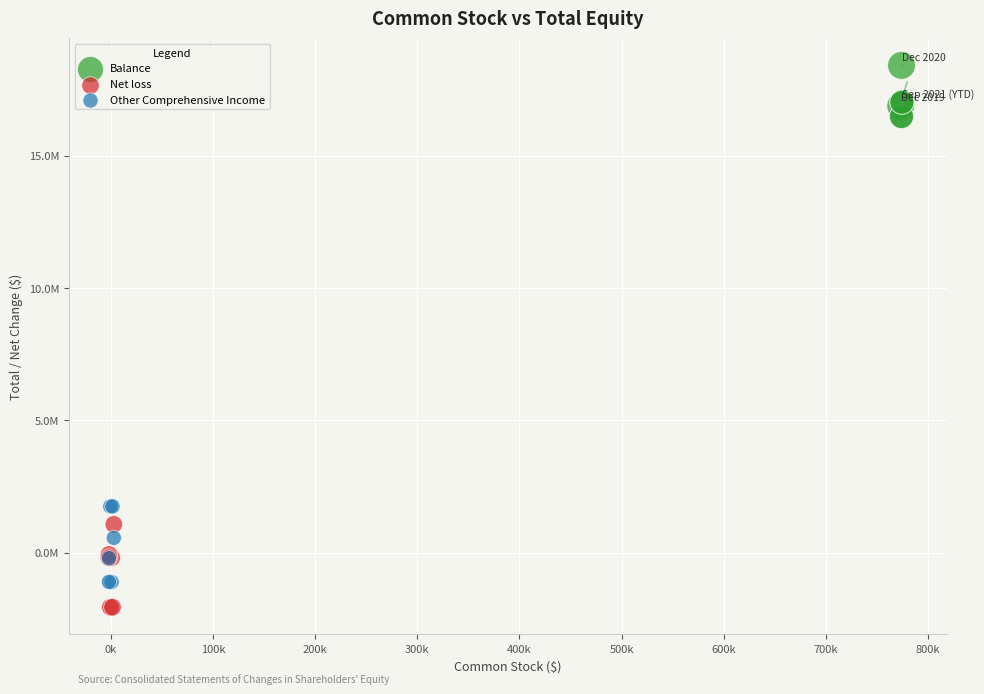

What are all the series names shown in the legend?

Balance, Net loss, Other Comprehensive Income